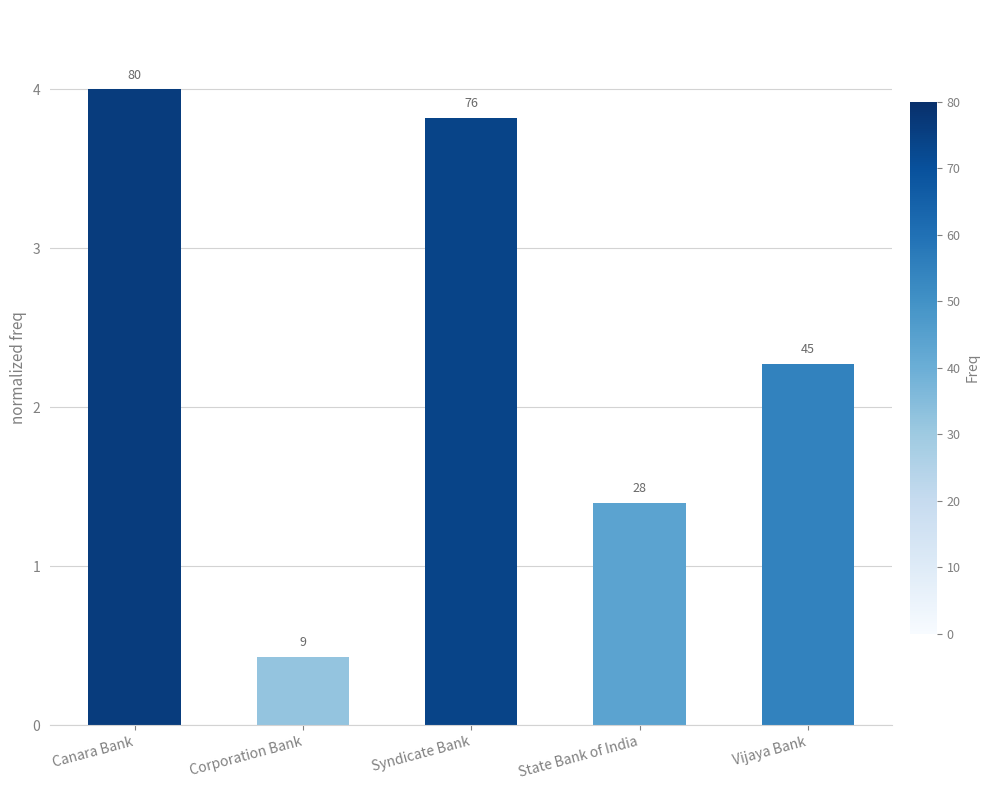

Are the bars horizontal?

No